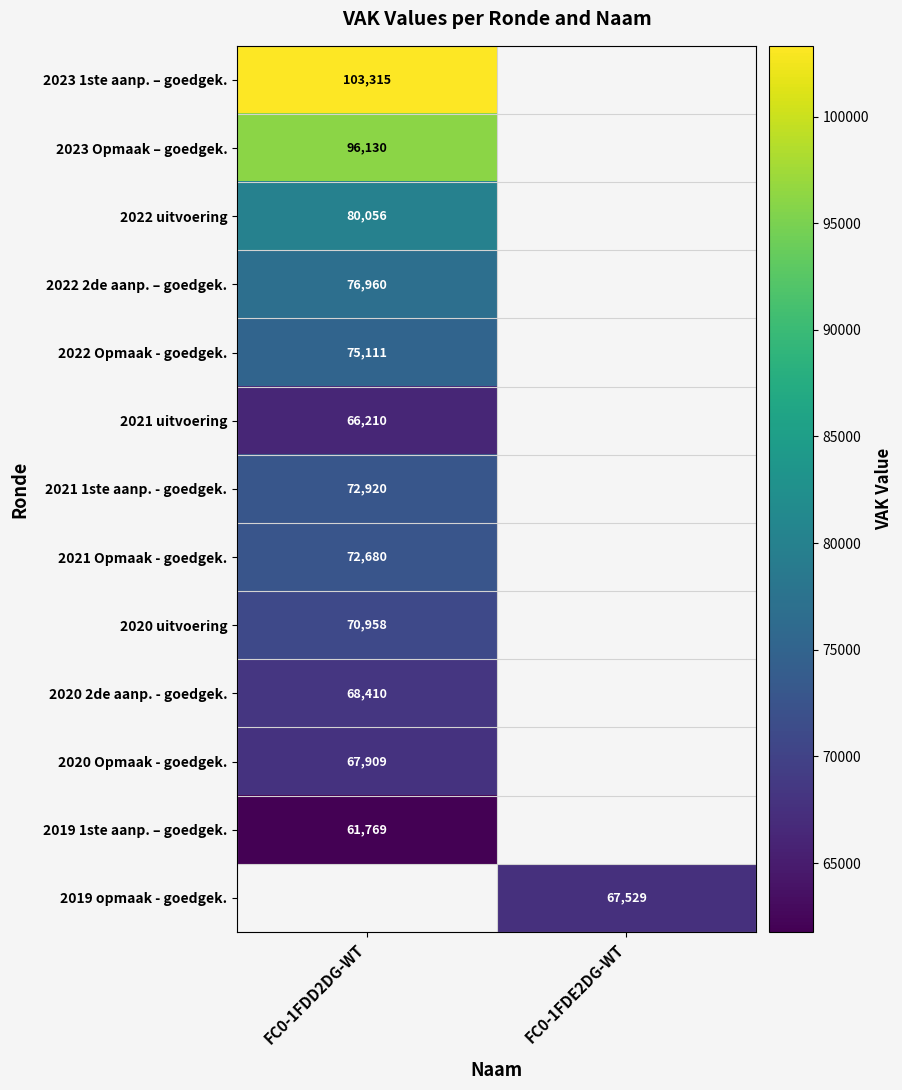

How many categories are shown in the chart?

2